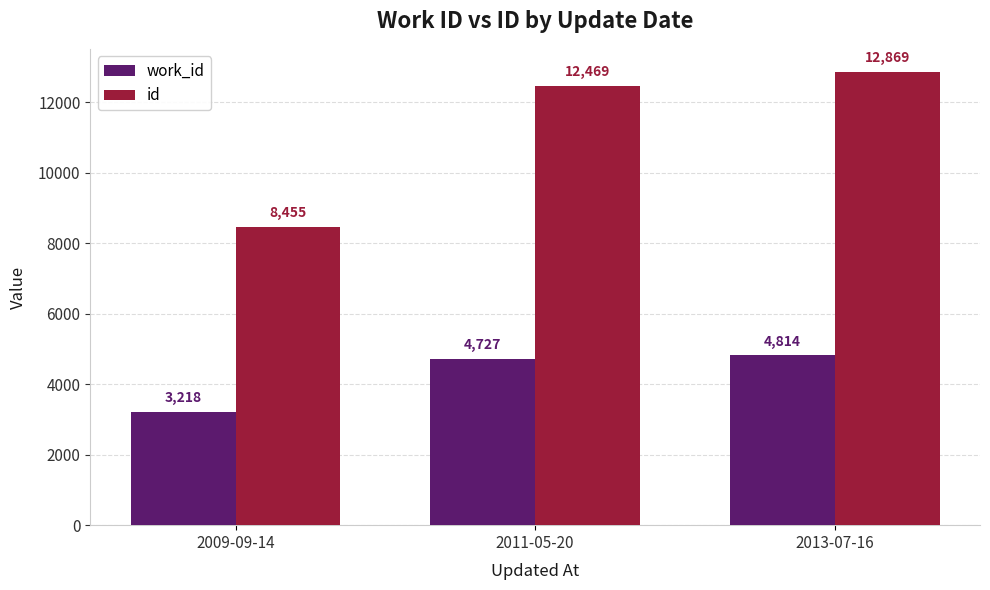

How many series are shown in this chart?

2